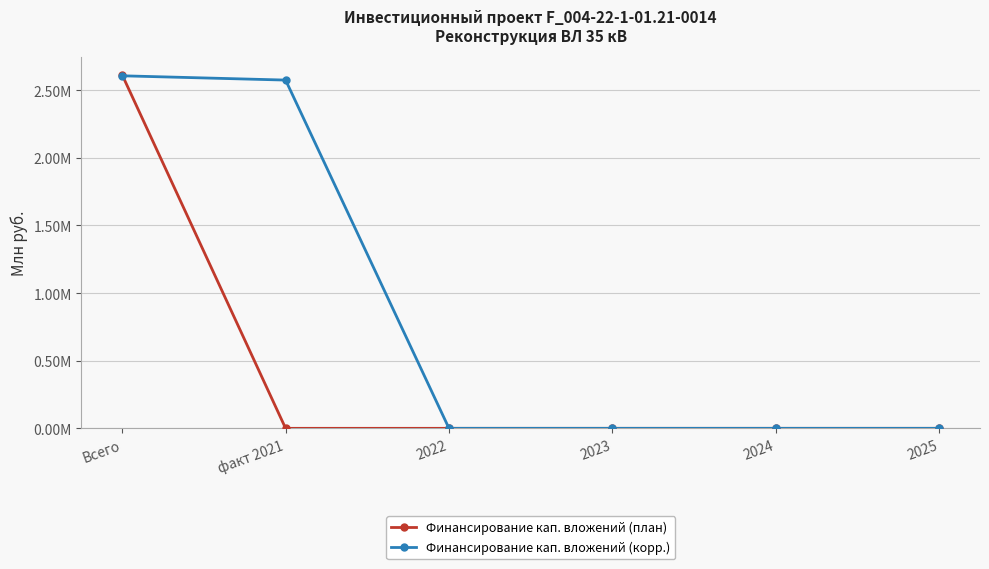

List the labels in order of Финансирование кап. вложений (корр.) value, smallest first.

2022, 2023, 2024, 2025, факт 2021, Всего